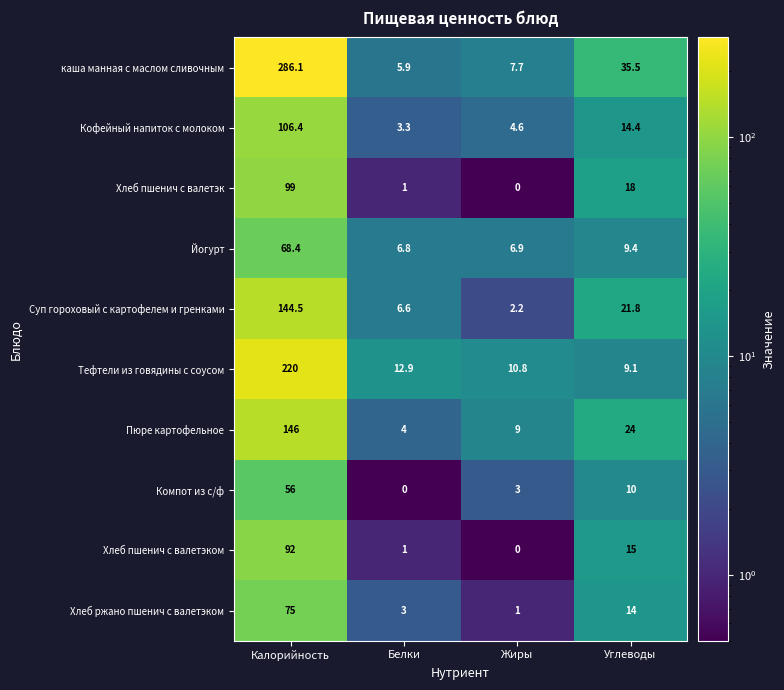

What is the smallest value displayed?

0.0